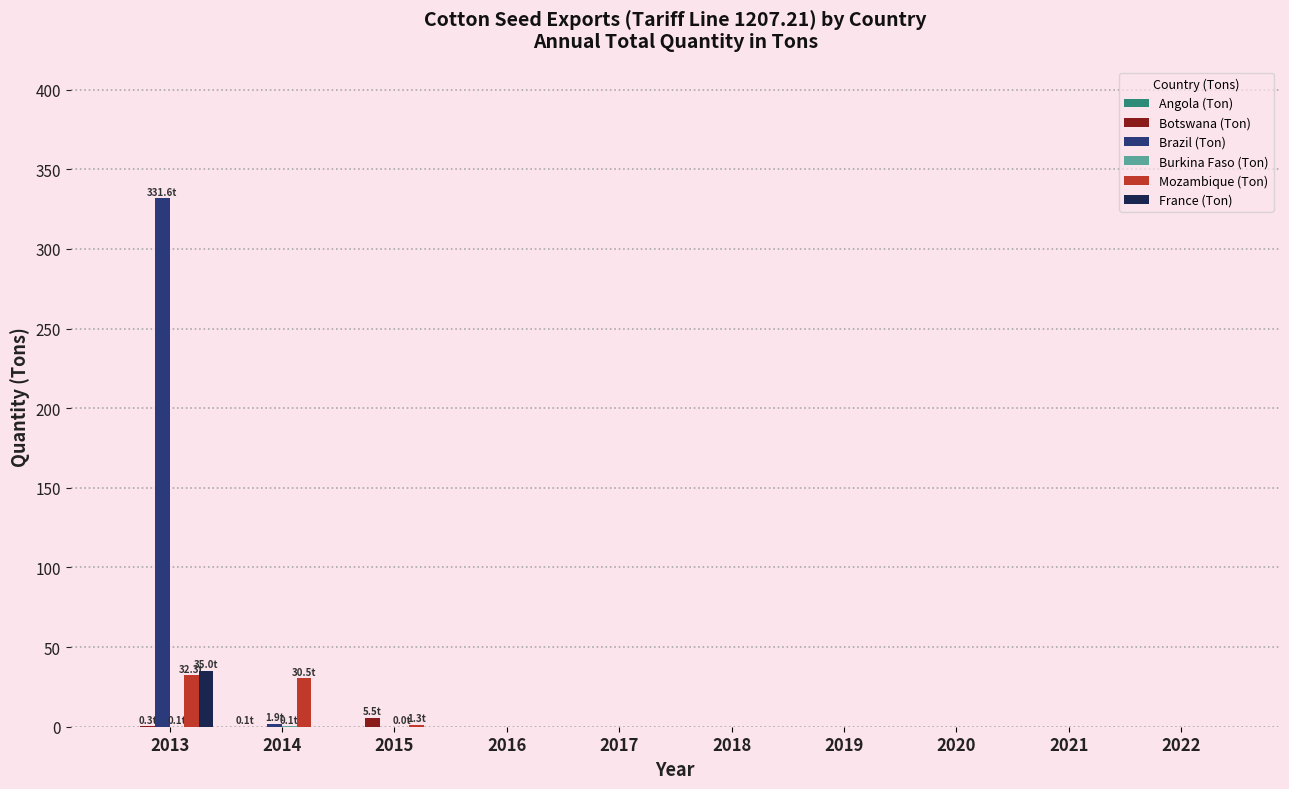

The France (Ton) series shows 23.9 at 2019. True or false?

False